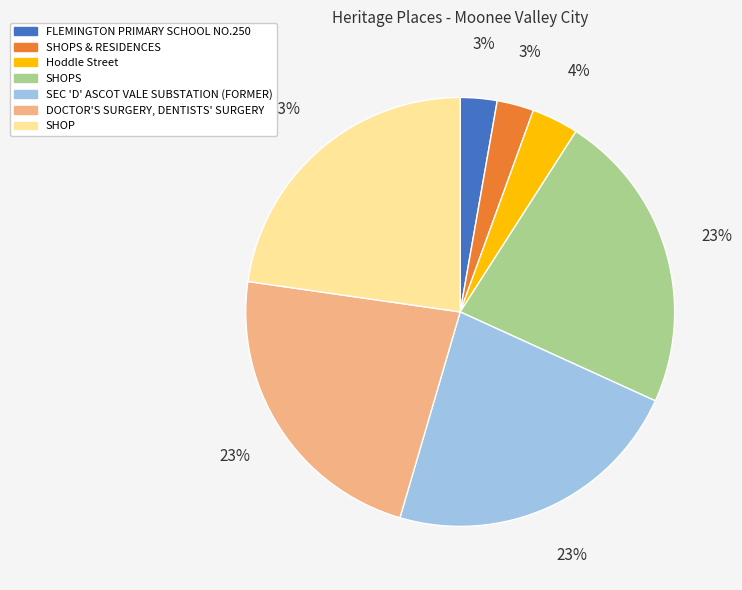

Is there a majority slice in this chart?

No